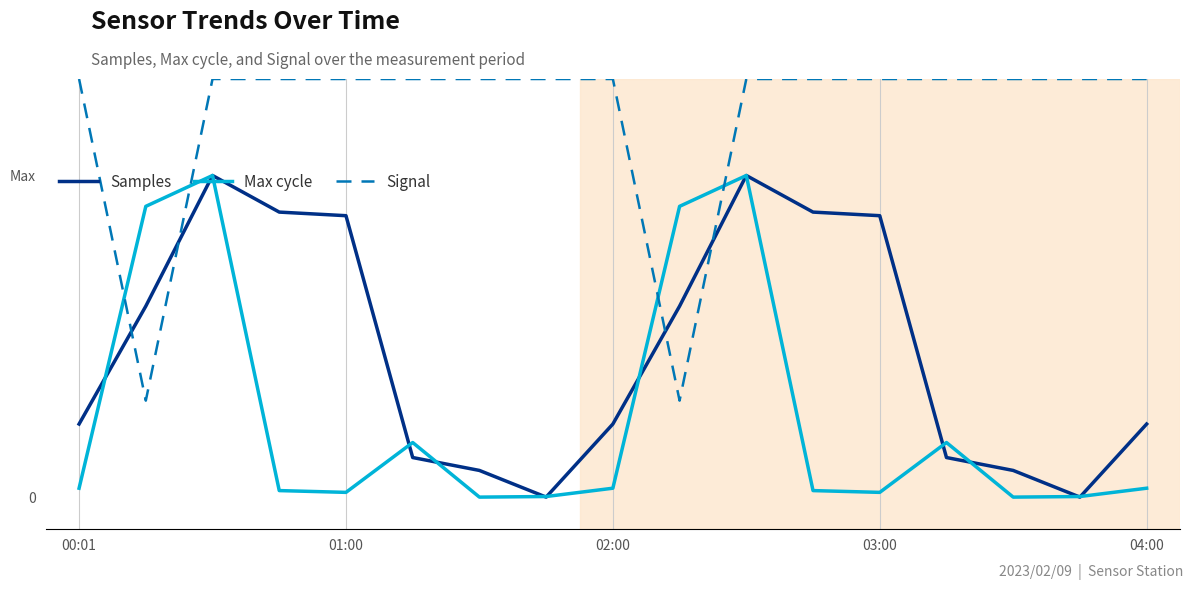

Reading right to left, list all the values displayed in this chart.

Samples: 22.7	0.0	8.3	12.3	87.5	88.6	100.0	59.4	22.7	0.0	8.3	12.3	87.5	88.6	100.0	59.4	22.7
Max cycle: 2.8	0.2	0.0	17.0	1.5	2.0	100.0	90.4	2.8	0.2	0.0	17.0	1.5	2.0	100.0	90.4	2.8
Signal: 130.0	130.0	130.0	130.0	130.0	130.0	130.0	30.0	130.0	130.0	130.0	130.0	130.0	130.0	130.0	30.0	130.0